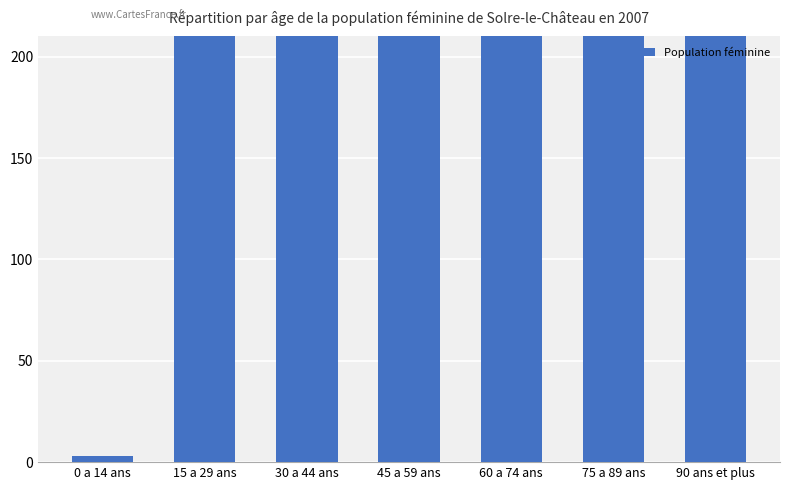

How many values exceed 14463?

3